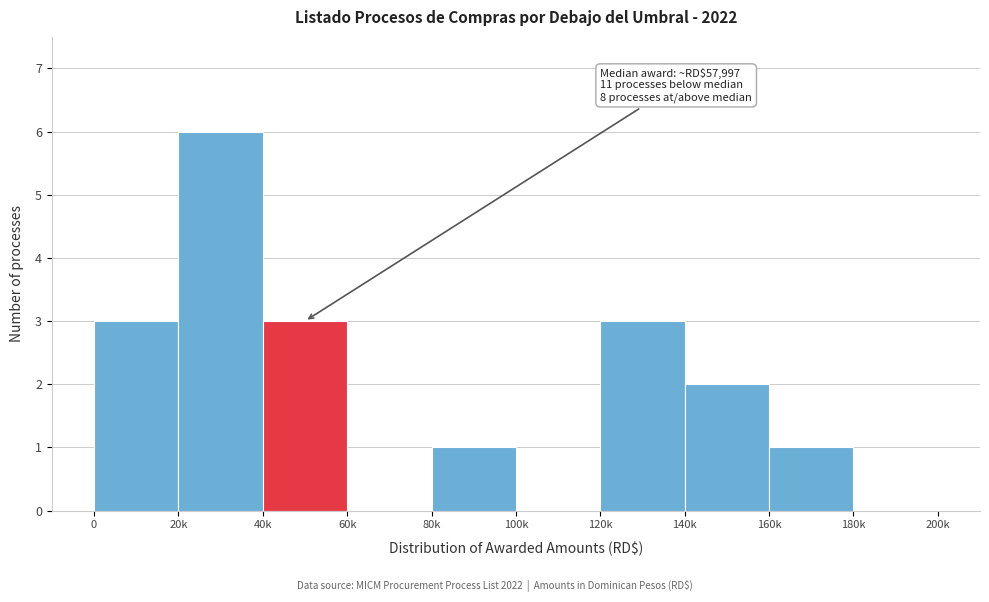

Reading left to right, what are all the values shown in this chart?

0=3	20k=6	40k=3	60k=0	80k=1	100k=0	120k=3	140k=2	160k=1	180k=0